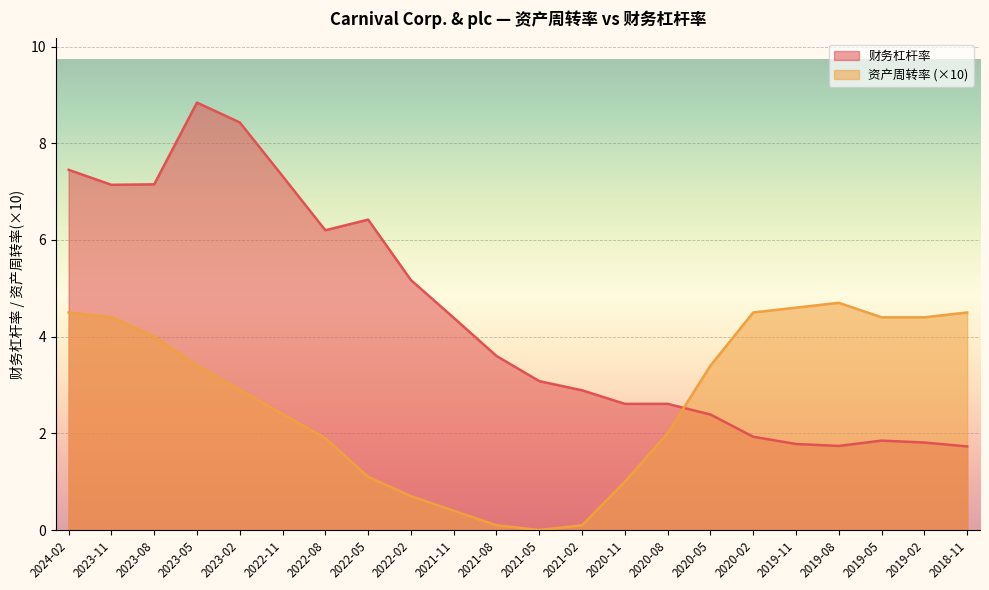

Read the 财务杠杆率 value at 2022-05.

6.4